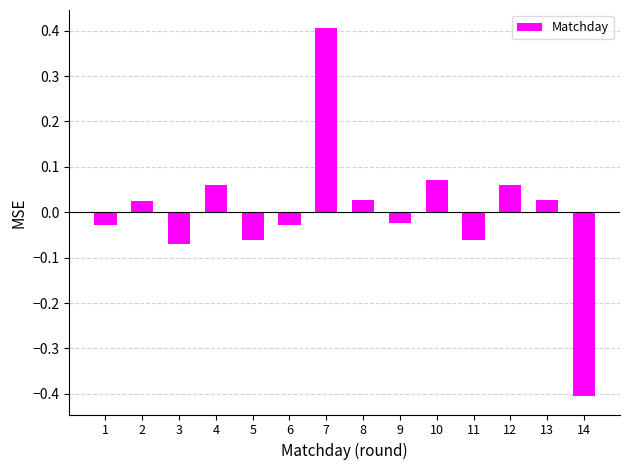

The value at 7 is 0.4. True or false?

True